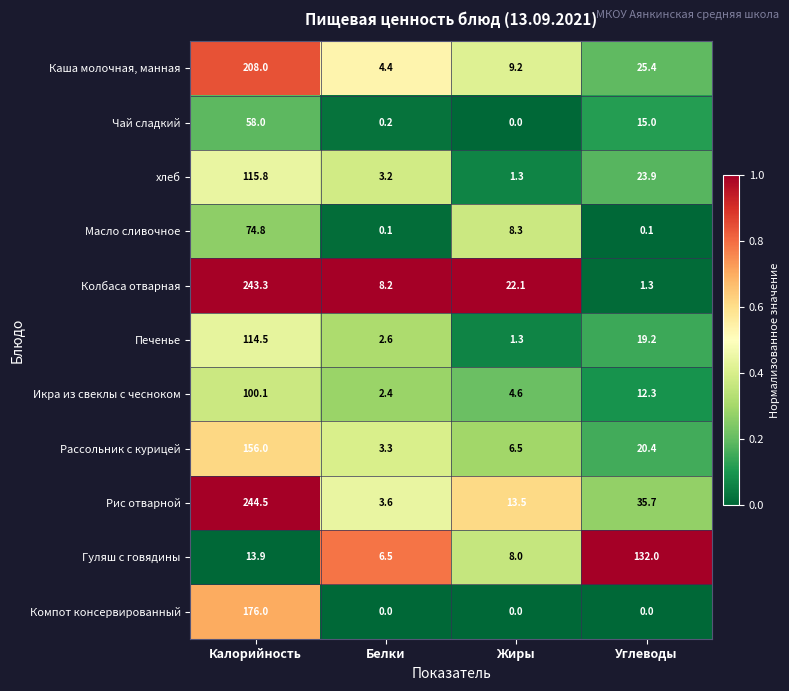

Is it true that Печенье equals 114.5 at Калорийность?

True